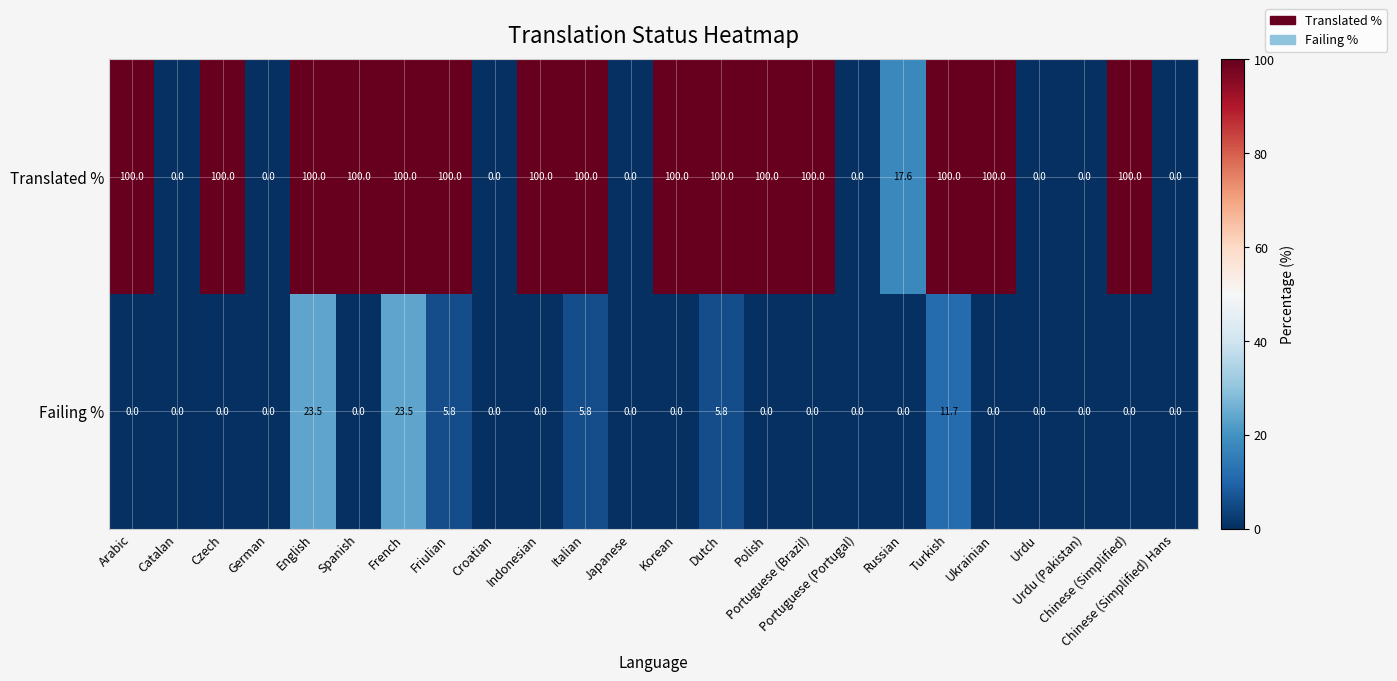

What is the average value of the Failing % series?

3.2